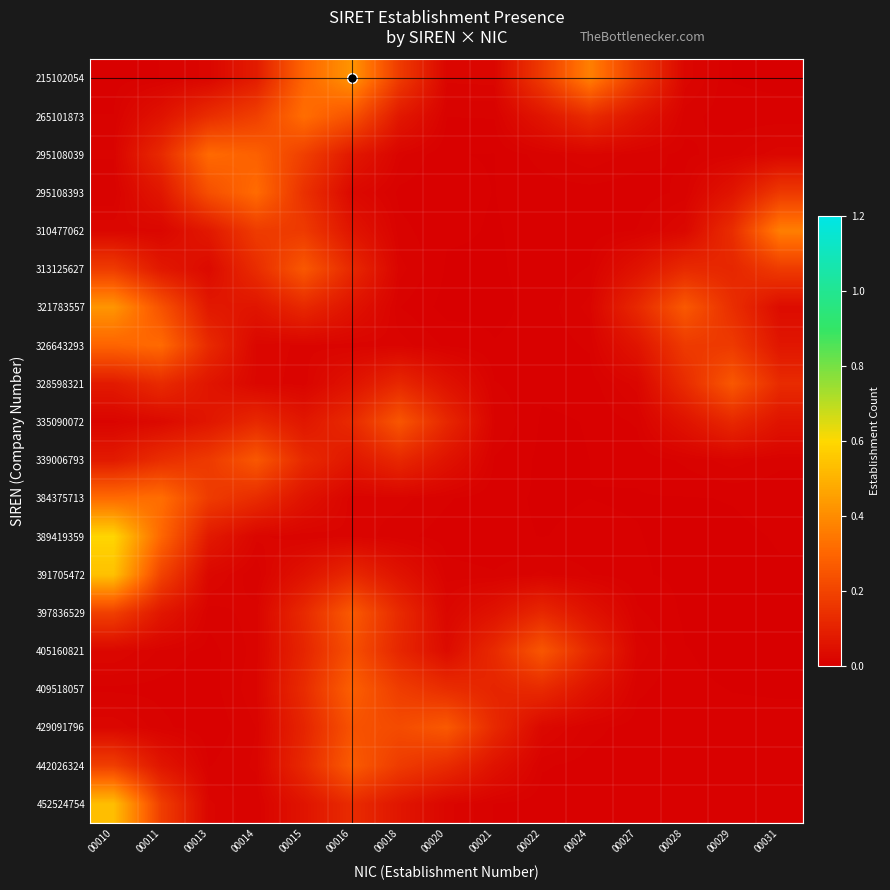

Count the number of data series in this chart.

20